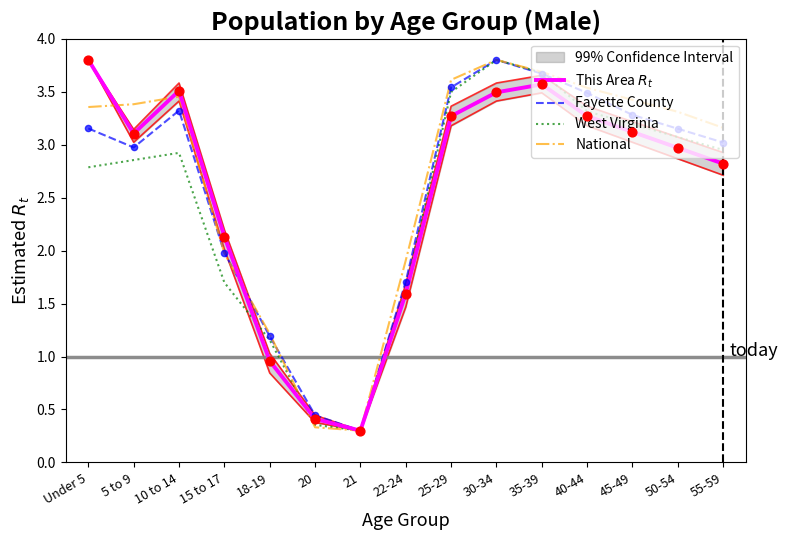

What are all the series names shown in the legend?

This Area $R_t$, Fayette County, West Virginia, National